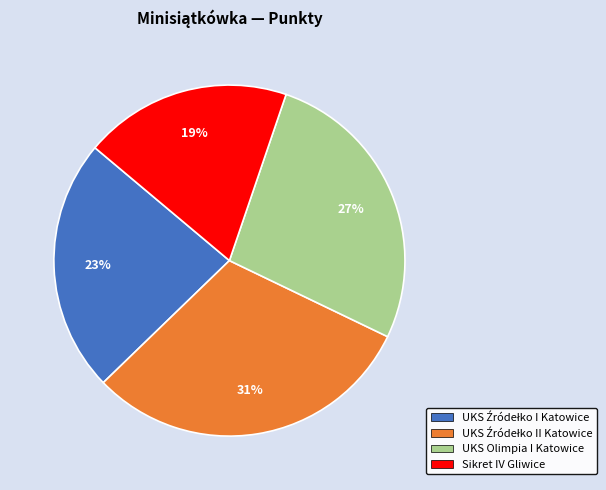

To the nearest percent, what portion does Sikret IV Gliwice represent?

19%